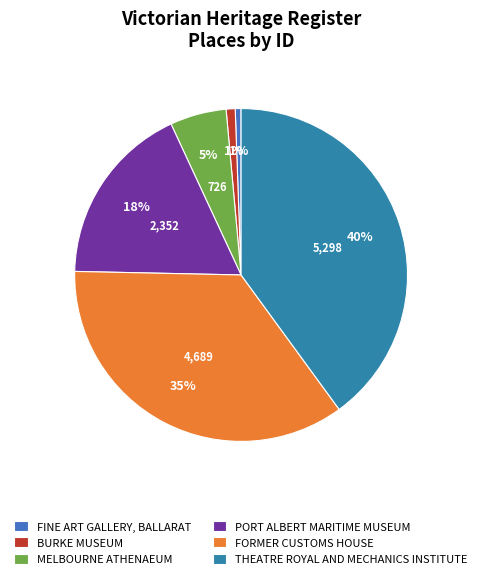

Approximately how many times larger is the value at THEATRE ROYAL AND MECHANICS INSTITUTE compared to FINE ART GALLERY, BALLARAT?

70.6